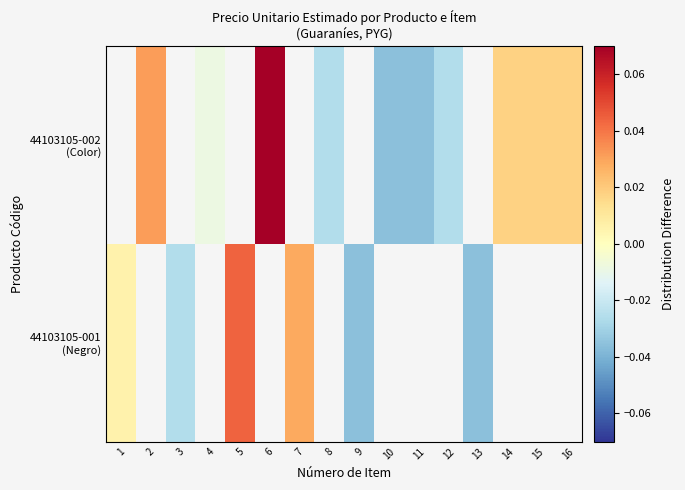

Which series has the largest range (max minus min)?

44103105-001 (Negro)